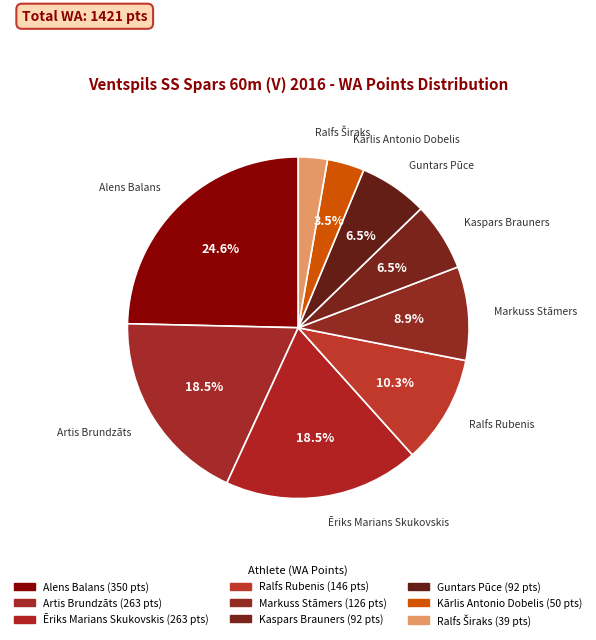

How many segments does this pie chart have?

9